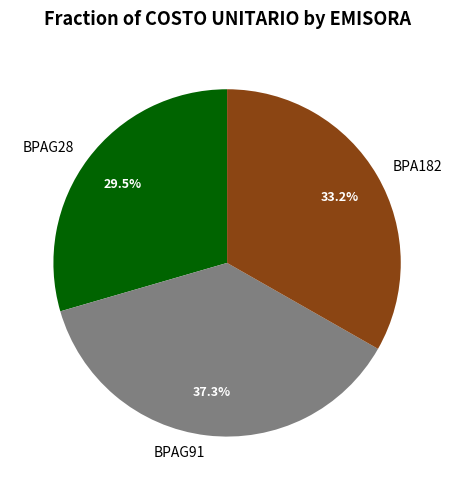

Is there any slice that represents more than half of the pie?

No